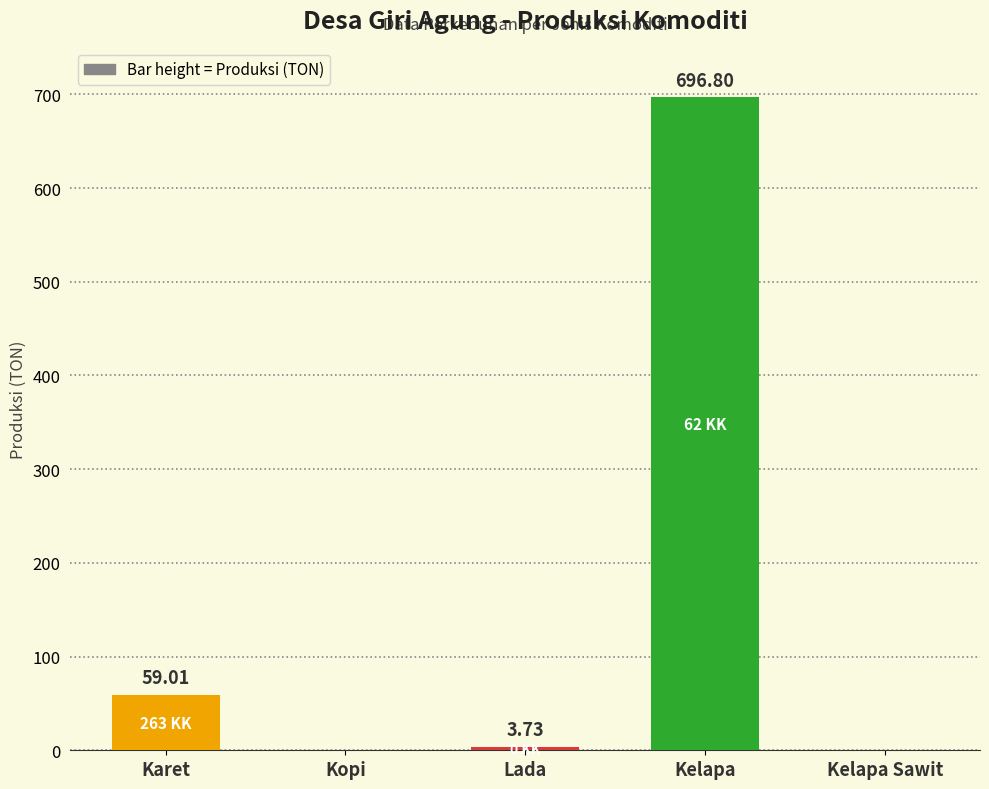

Which label corresponds to the largest value in the chart?

Kelapa